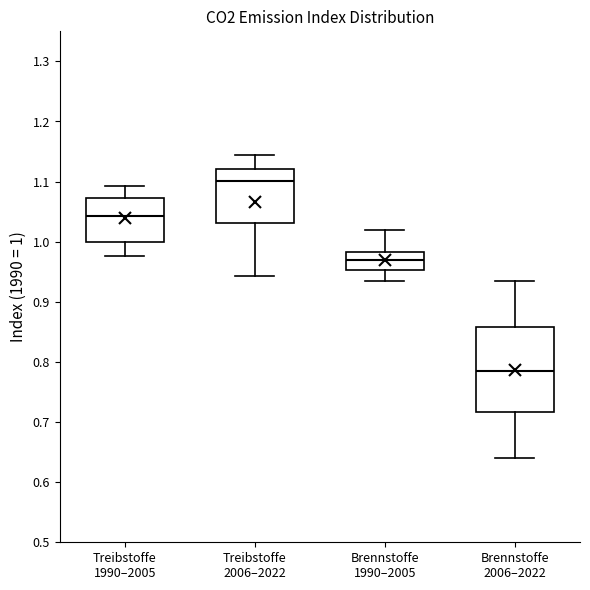

Reading left to right, transcribe this box plot: for each box, give where its median line is, the range the box spans, and where its two whiskers end, as read against the y-axis. The values are not printed on the chart, so give them approximately, as read against the axis.

Treibstoffe 1990–2005: median 1.04, box 1.00 to 1.07, whiskers 0.98 to 1.09
Treibstoffe 2006–2022: median 1.10, box 1.03 to 1.12, whiskers 0.94 to 1.15
Brennstoffe 1990–2005: median 0.97, box 0.95 to 0.98, whiskers 0.93 to 1.02
Brennstoffe 2006–2022: median 0.78, box 0.72 to 0.86, whiskers 0.64 to 0.93